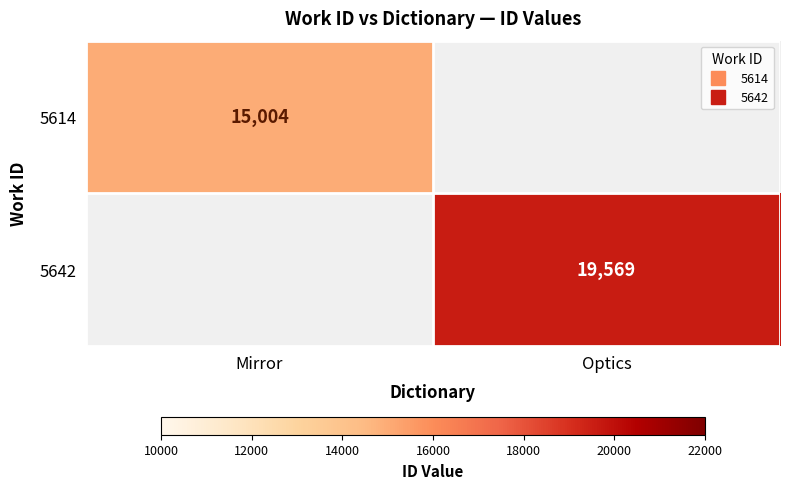

How many positive values does the 5642 series have?

1